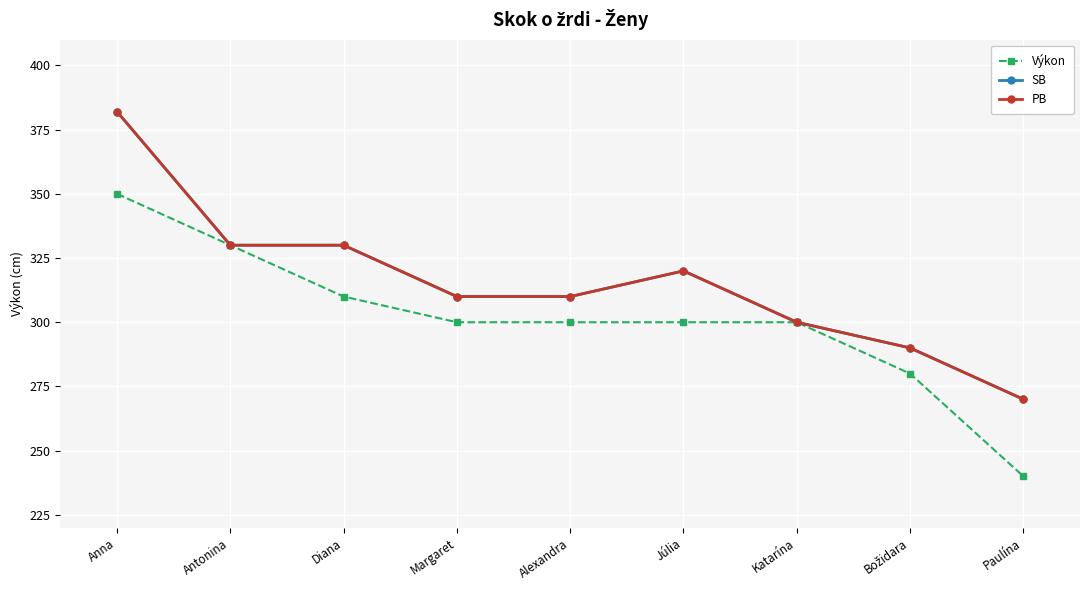

Rank the series by their maximum value, from highest to lowest.

SB, PB, Výkon